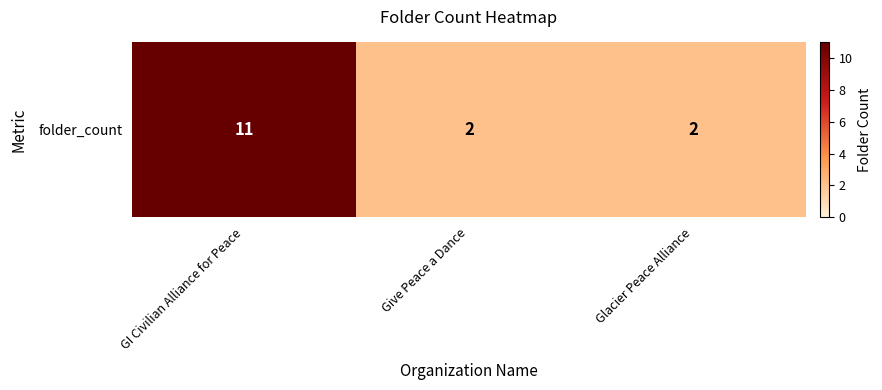

What is the greatest value displayed?

11